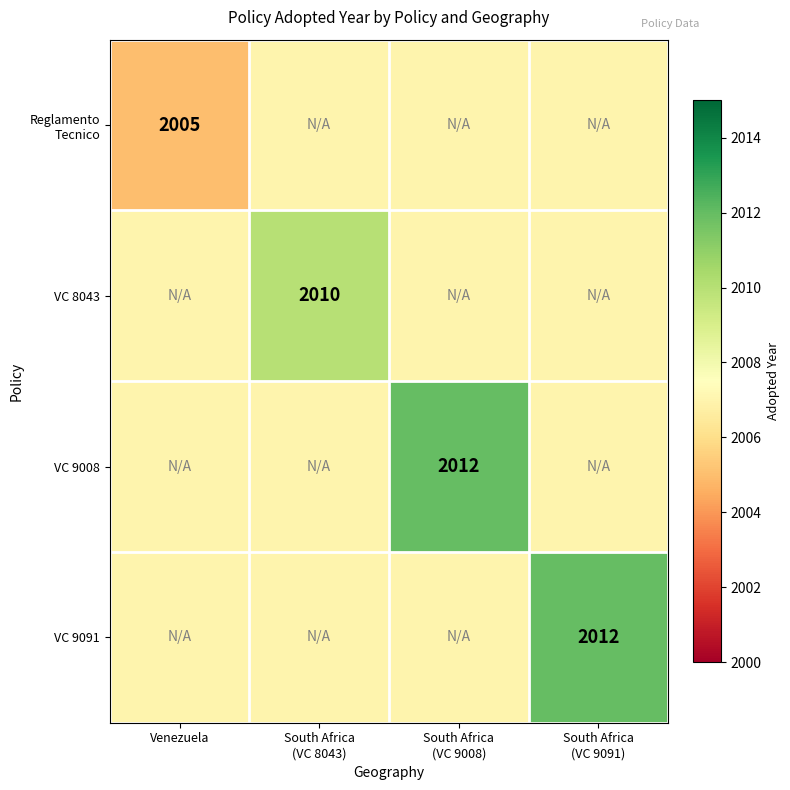

What is the highest value of the VC 8043 series?

2010